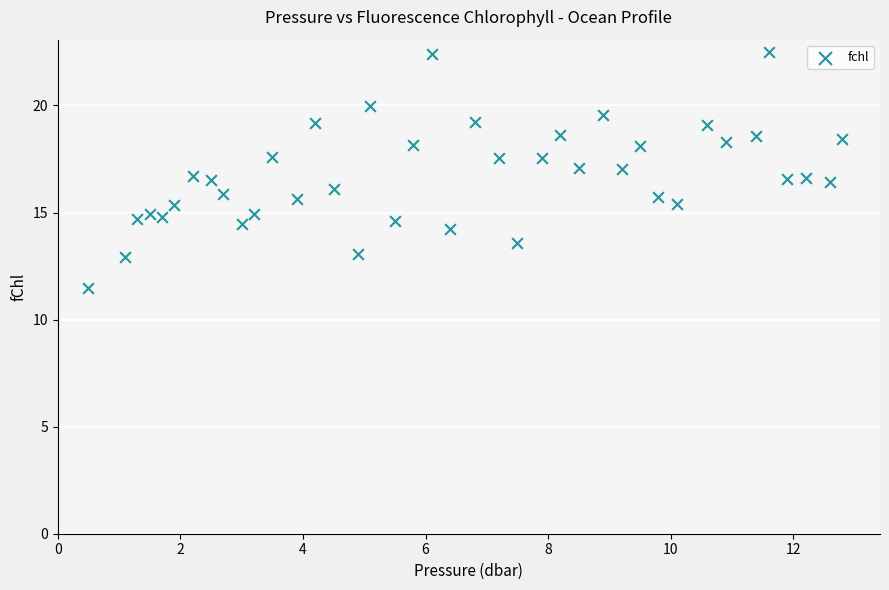

What is the range of X values (max minus min)?

12.3